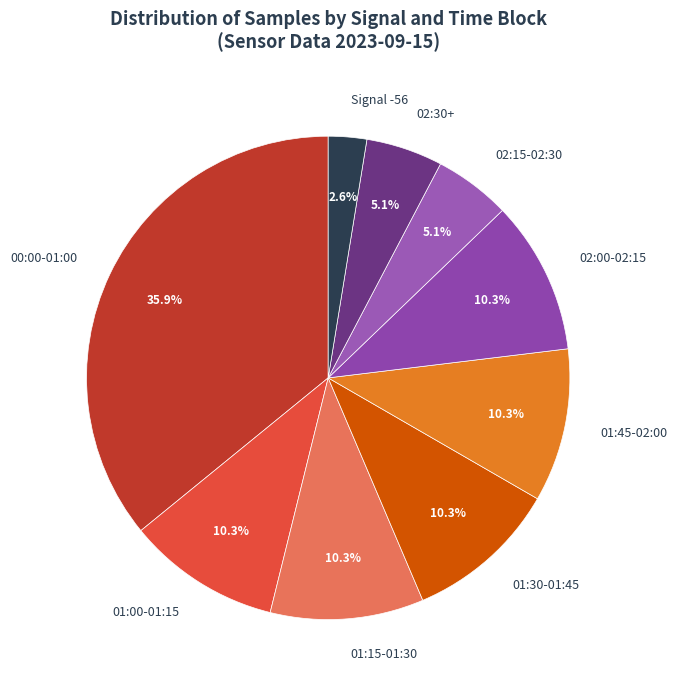

Count the number of slices in the pie.

9